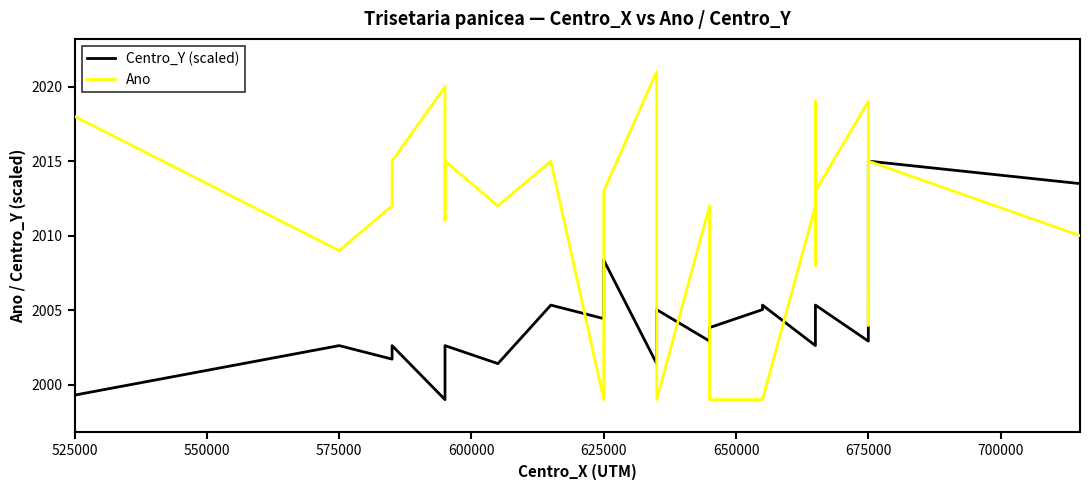

In Centro_Y (scaled), how many points are higher than both neighbors (excluding endpoints)?

7